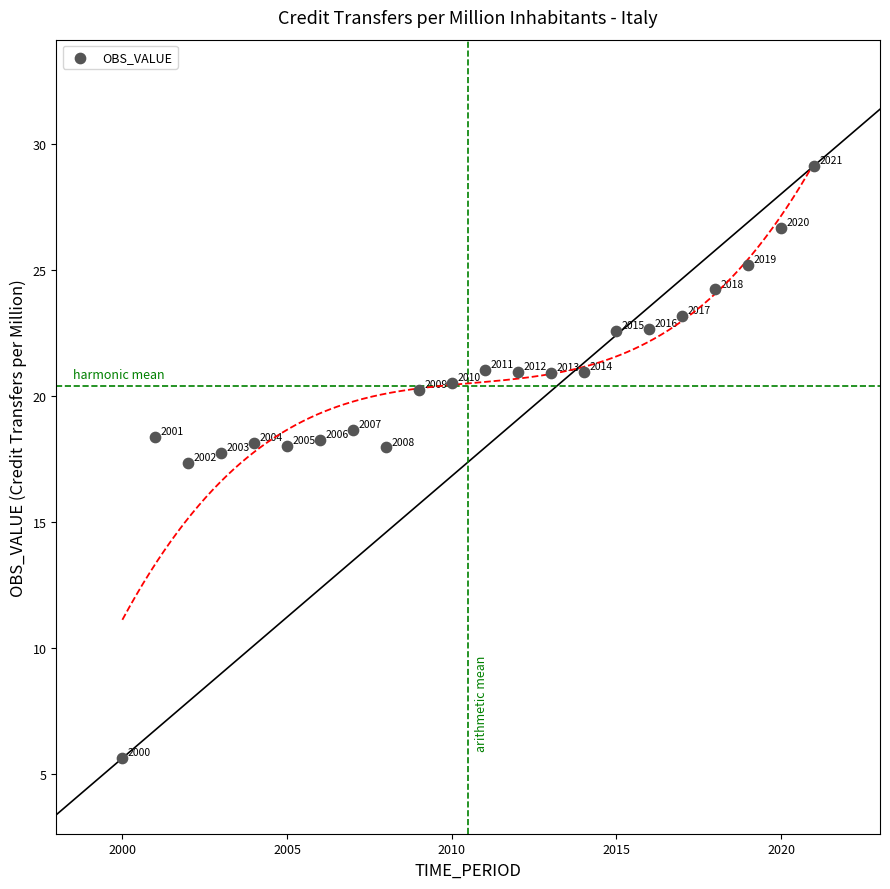

What Y value in the scatter plot is closest to 17?

17.3